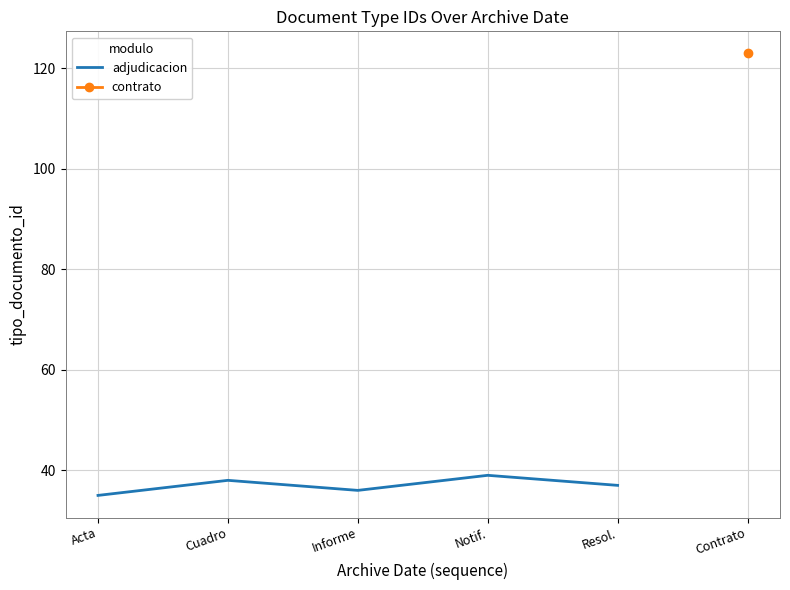

What is the value of the 4th point from the left?

39